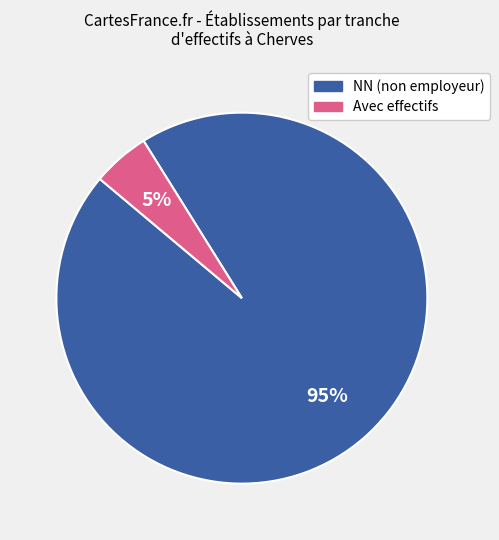

To the nearest percent, what is the difference between the largest and smallest slice percentages?

90%